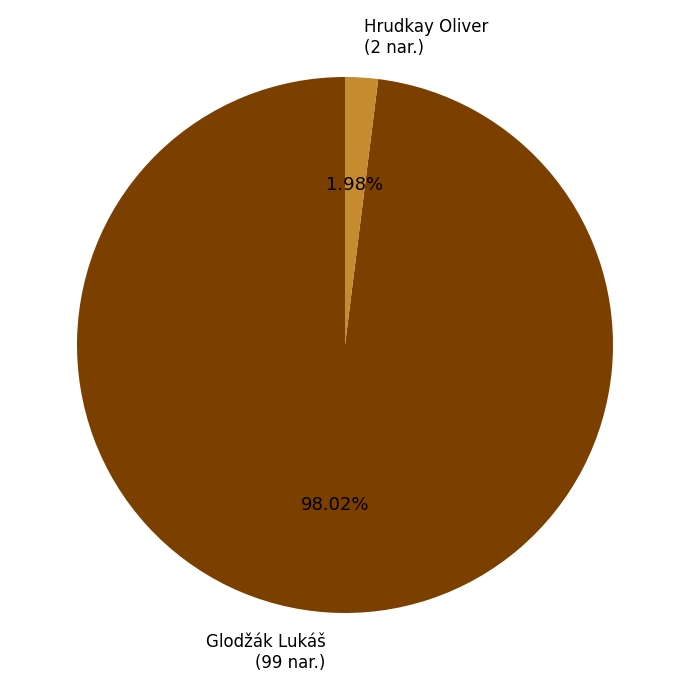

What is the smallest slice in the pie chart?

Hrudkay Oliver